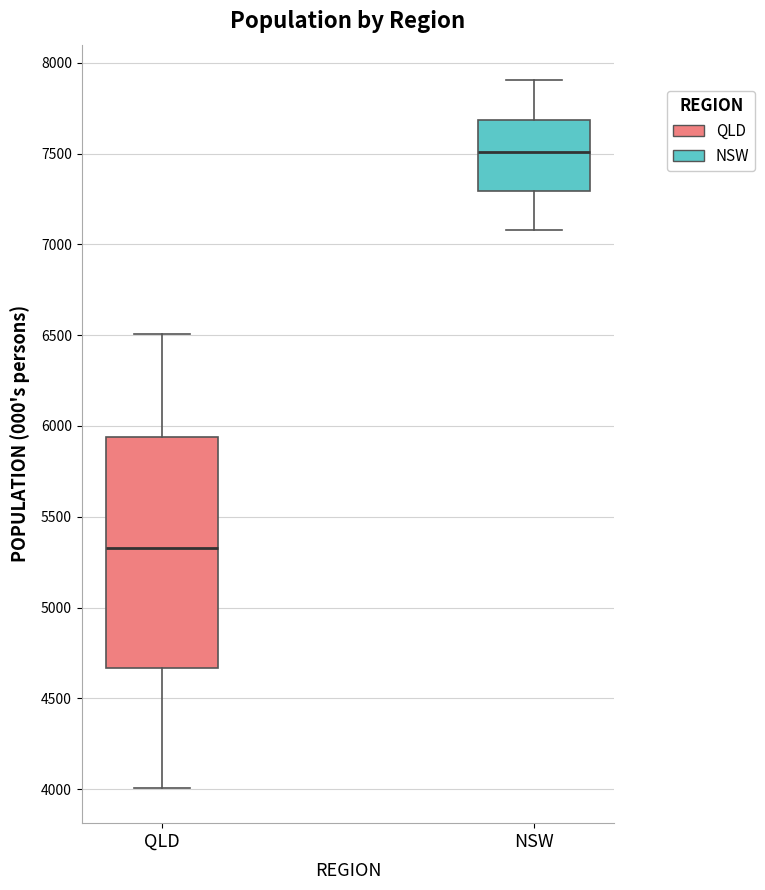

Reading left to right, transcribe this box plot: for each box, give where its median line is, the range the box spans, and where its two whiskers end, as read against the y-axis. The values are not printed on the chart, so give them approximately, as read against the axis.

QLD: median 5350, box 4650 to 5950, whiskers 4000 to 6500
NSW: median 7500, box 7300 to 7700, whiskers 7100 to 7900